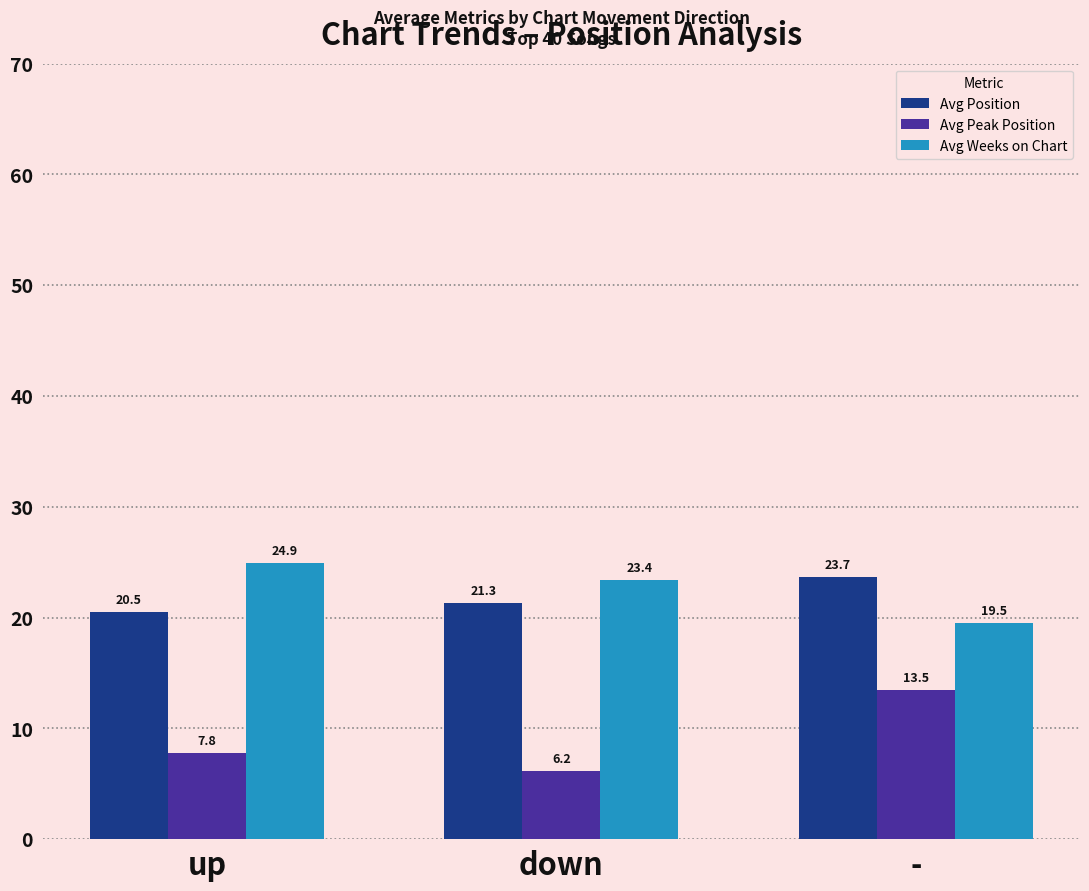

Between up and down, which series saw the biggest shift?

Avg Peak Position